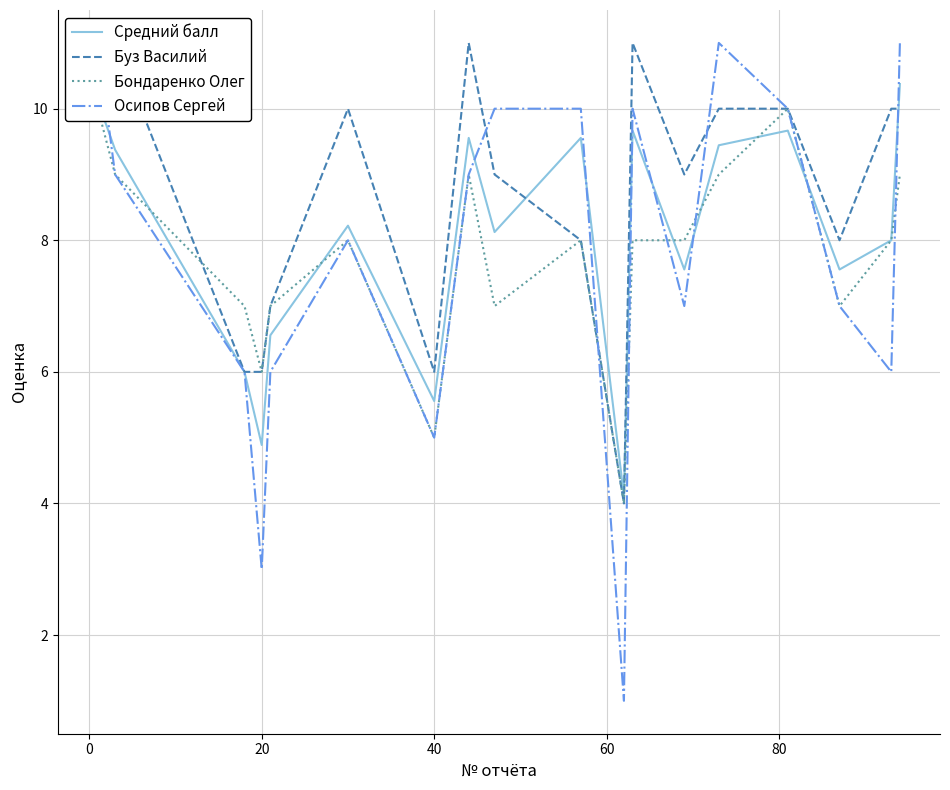

What is the greatest value displayed?

11.0